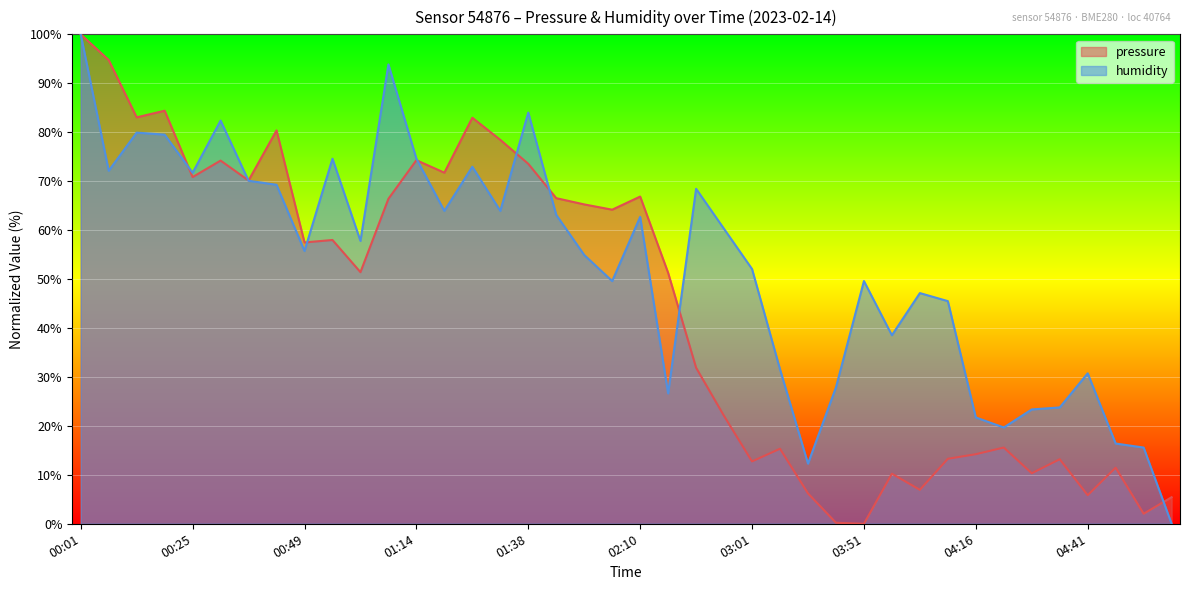

Which series has the largest total across all categories?

humidity